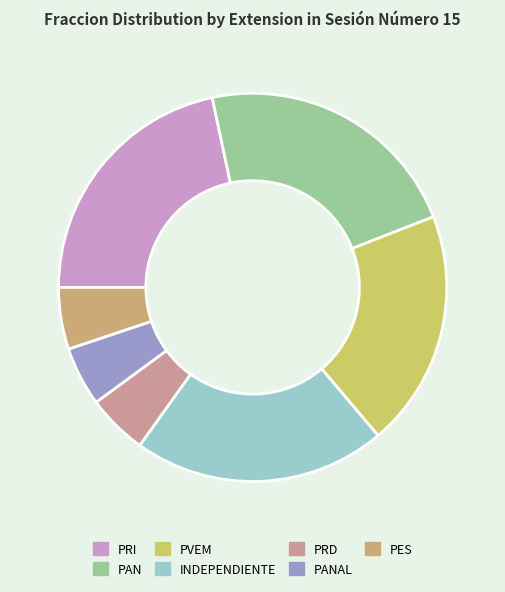

Does PANAL represent more than half of the total?

No